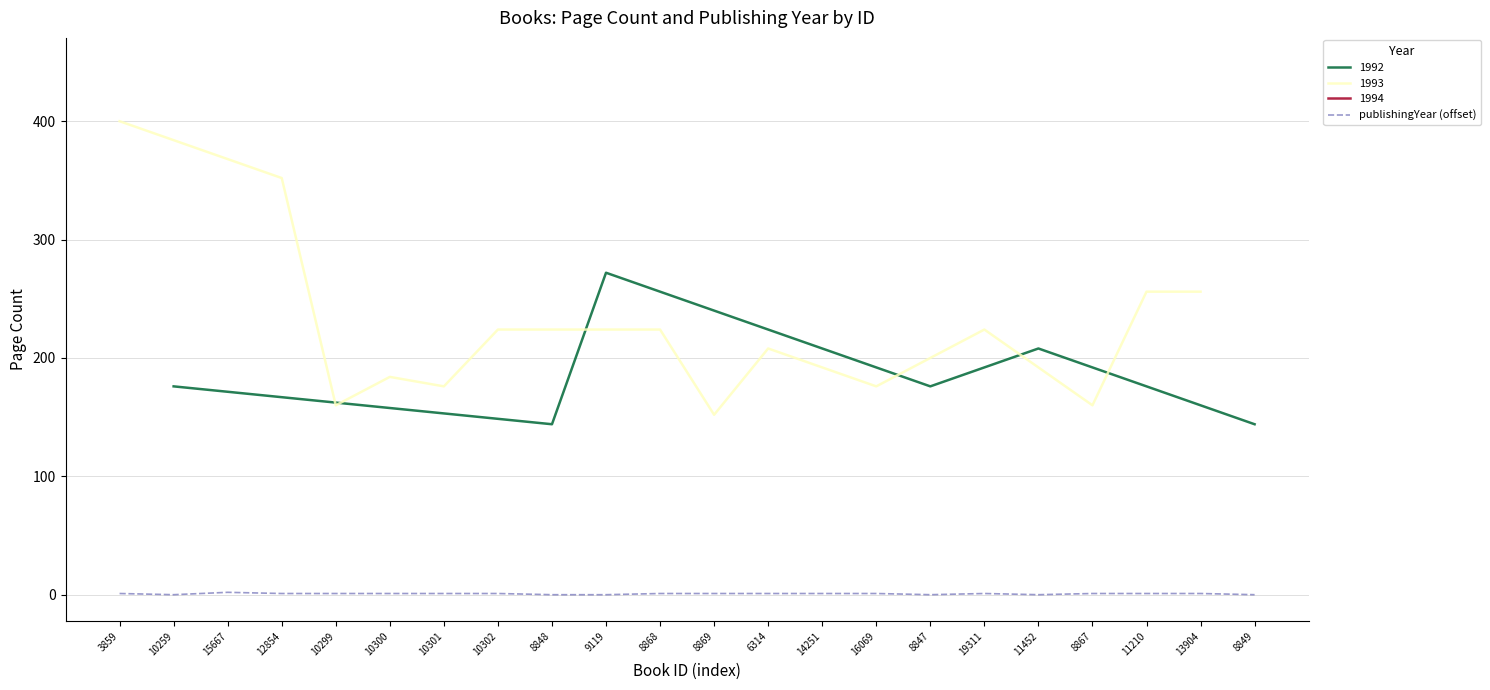

List the labels in order of value, largest first.

15667, 3859, 12854, 10299, 10300, 10301, 10302, 8868, 8869, 6314, 14251, 16069, 19311, 8867, 11210, 13904, 10259, 8848, 9119, 8847, 11452, 8849